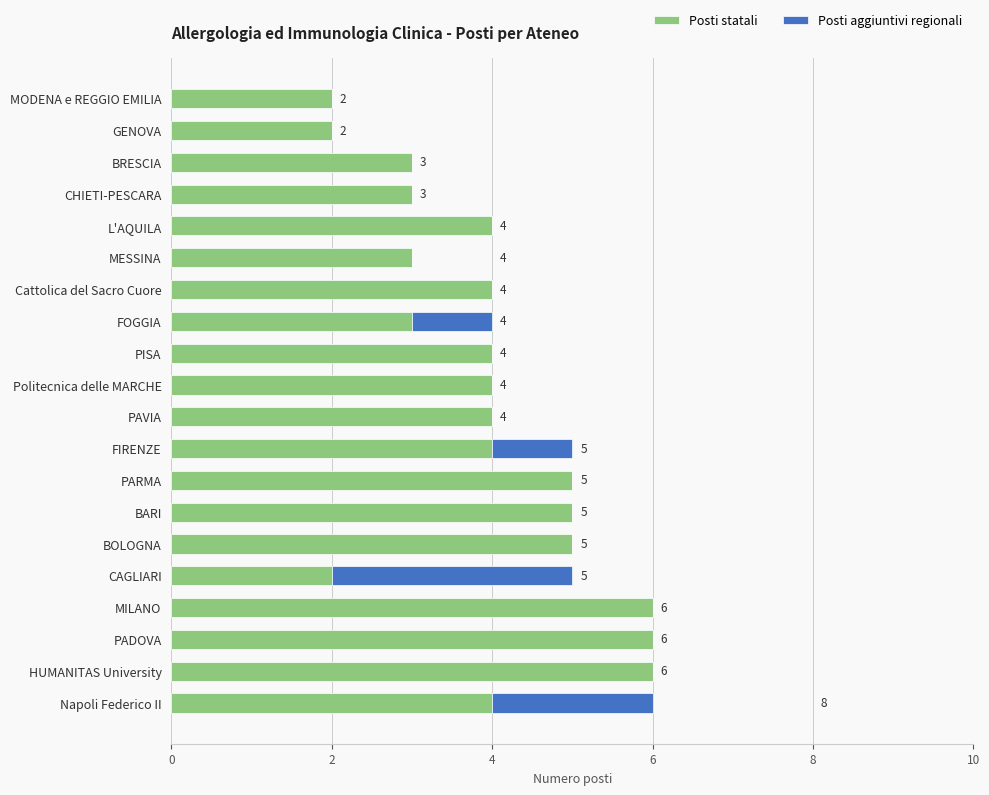

What is the total value across all series at FOGGIA?

4